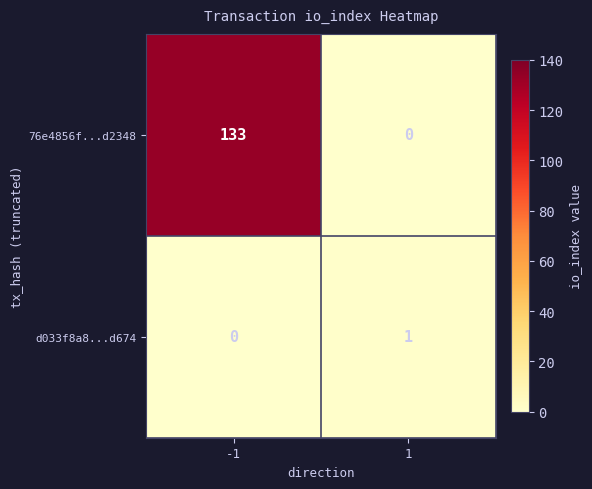

At how many categories does at least one series exceed 6?

1